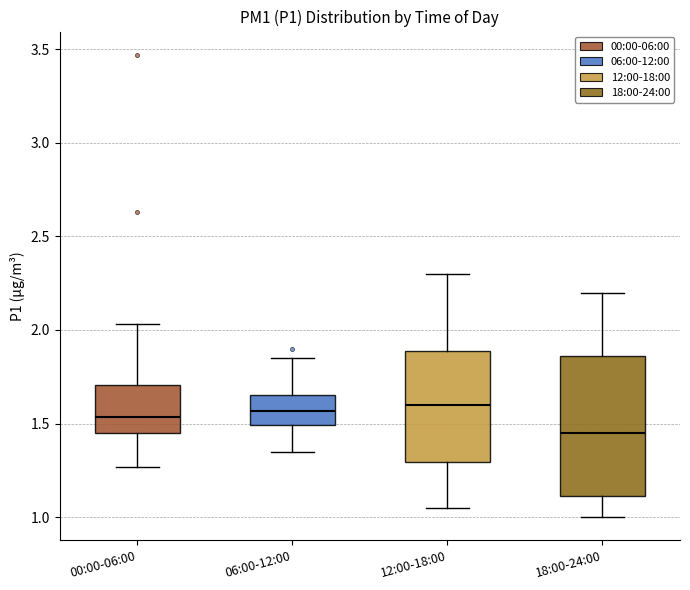

Which box is the tallest, from its lower edge to its upper edge?

18:00-24:00